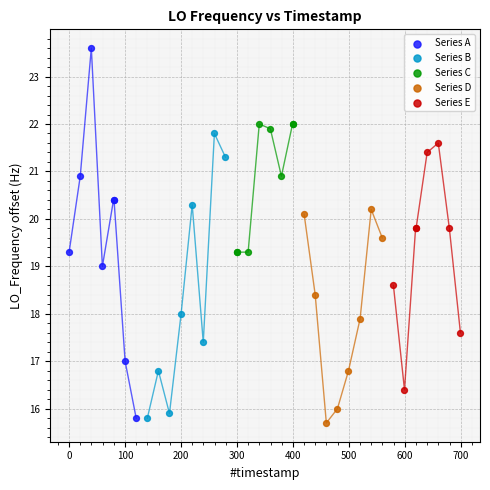

What are all the series names shown in the legend?

Series A, Series B, Series C, Series D, Series E